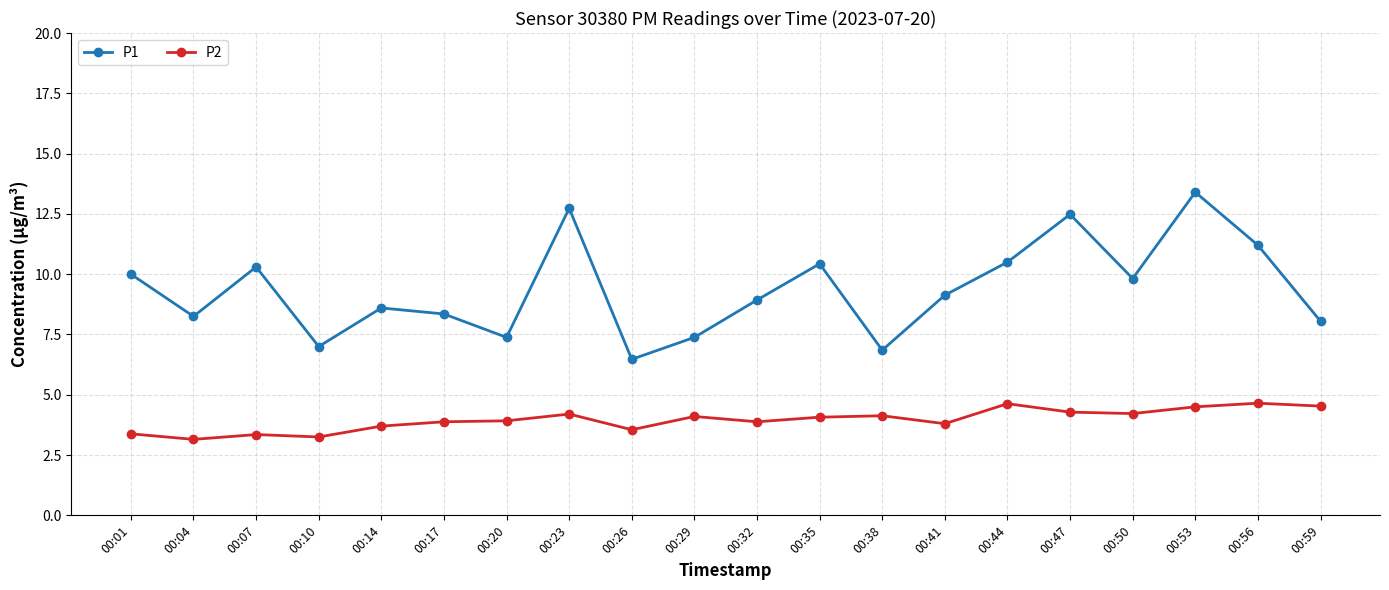

What is the highest value of the P1 series?

13.4